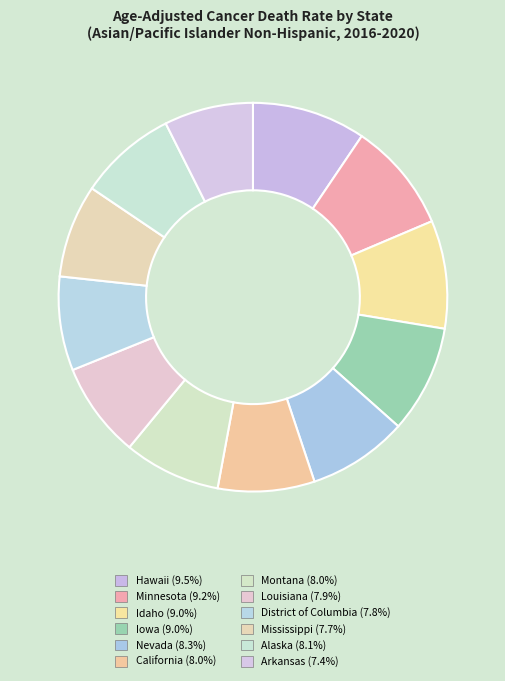

Count the number of slices in the pie.

12